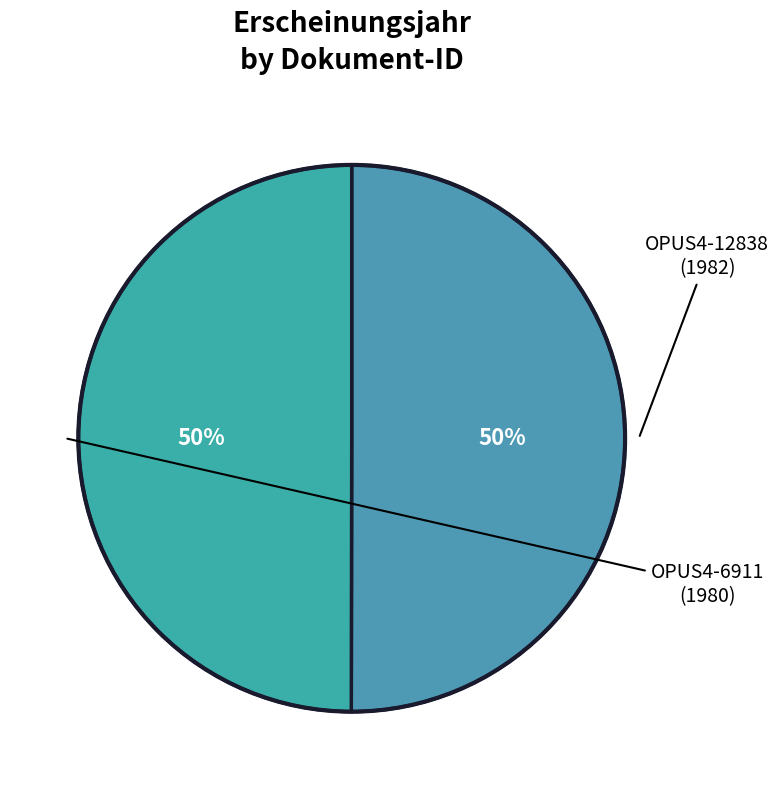

Count the number of slices in the pie.

2